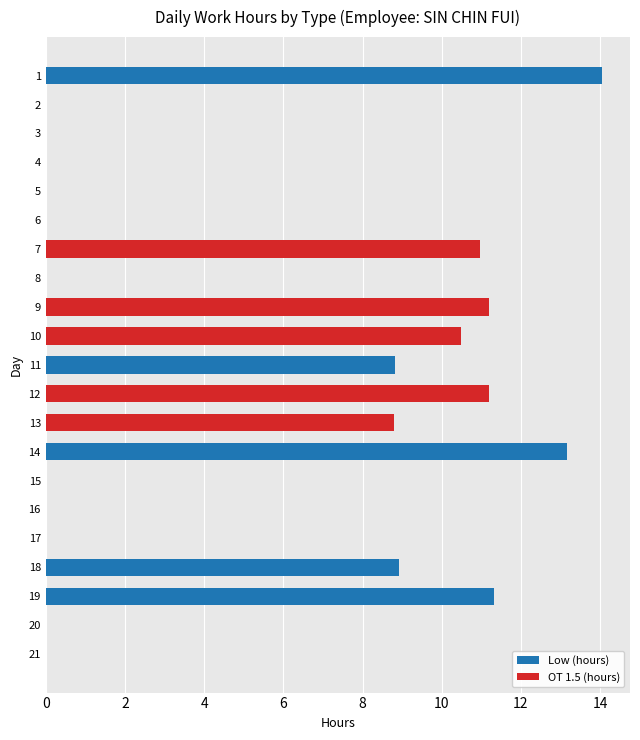

Reading left to right, what are all the values shown in this chart?

Low (hours): 14.1	0.0	0.0	0.0	0.0	0.0	0.0	0.0	0.0	0.0	8.8	0.0	0.0	13.2	0.0	0.0	0.0	8.9	11.3	0.0	0.0
OT 1.5 (hours): 0.0	0.0	0.0	0.0	0.0	0.0	11.0	0.0	11.2	10.5	0.0	11.2	8.8	0.0	0.0	0.0	0.0	0.0	0.0	0.0	0.0